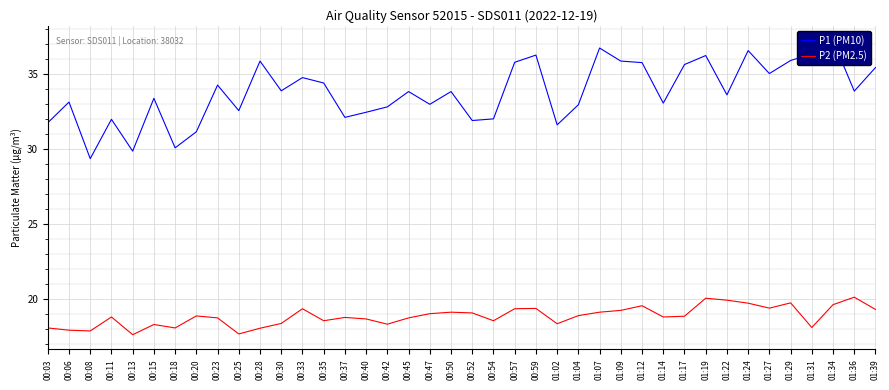

How many interior local valleys does the P1 (PM10) series have?

13